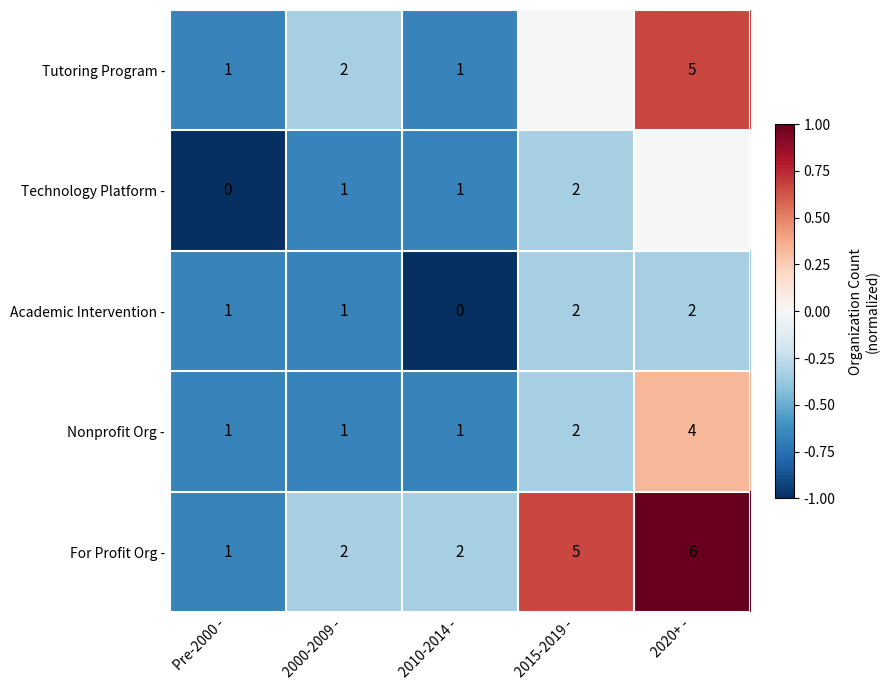

True or false: Academic Intervention - has a value of -0.1 at 2015-2019 -.

False